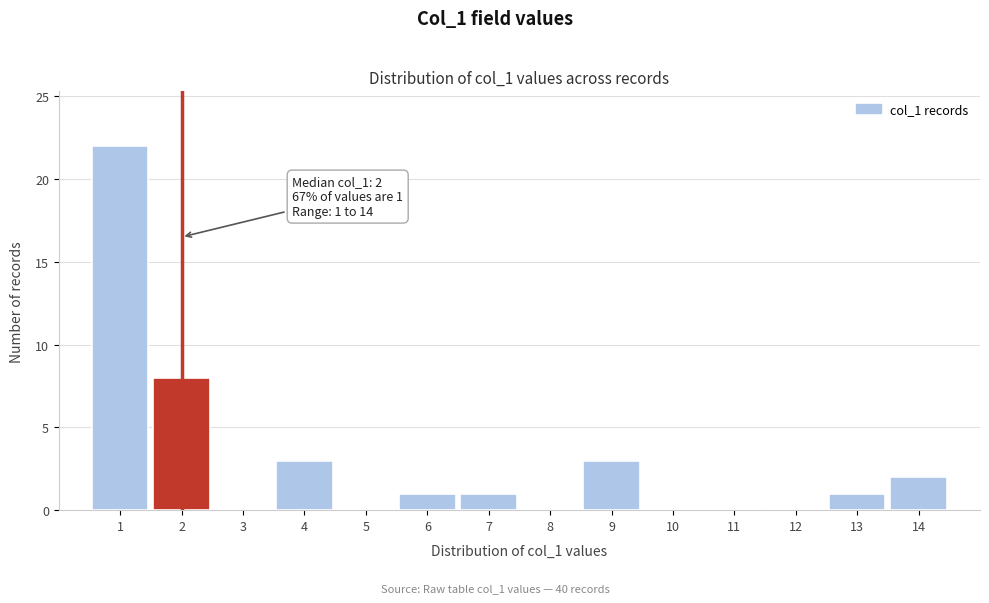

Reading right to left, transcribe all the data shown in this chart.

14=2	13=1	12=0	11=0	10=0	9=3	8=0	7=1	6=1	5=0	4=3	3=0	2=8	1=22